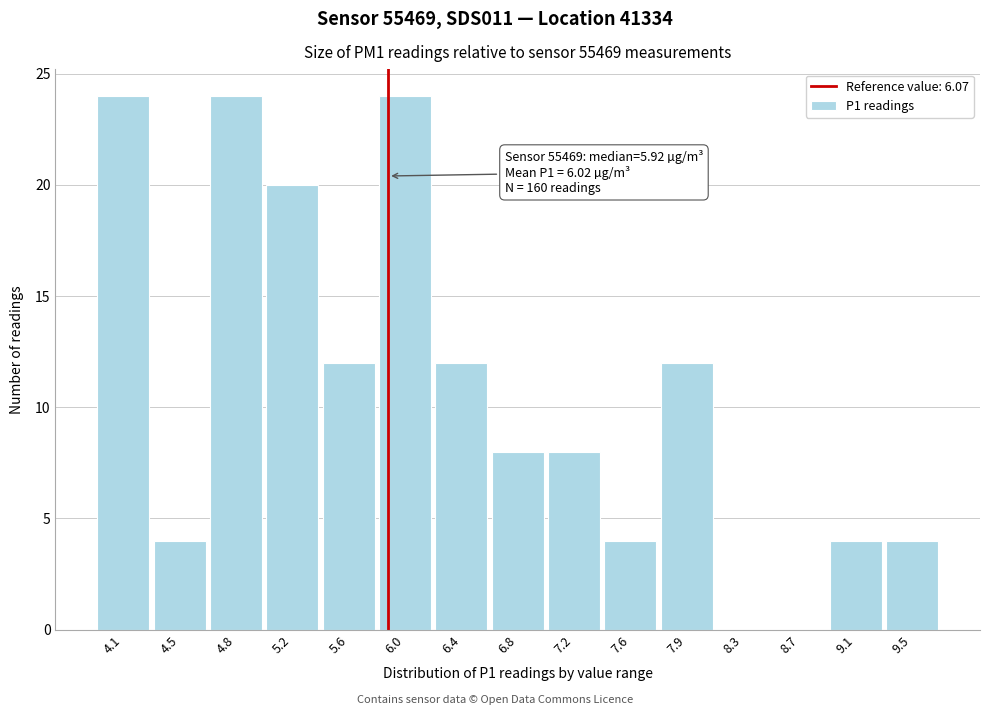

Reading left to right, transcribe all the data shown in this chart.

4.1=24	4.5=4	4.8=24	5.2=20	5.6=12	6.0=24	6.4=12	6.8=8	7.2=8	7.6=4	7.9=12	8.3=0	8.7=0	9.1=4	9.5=4